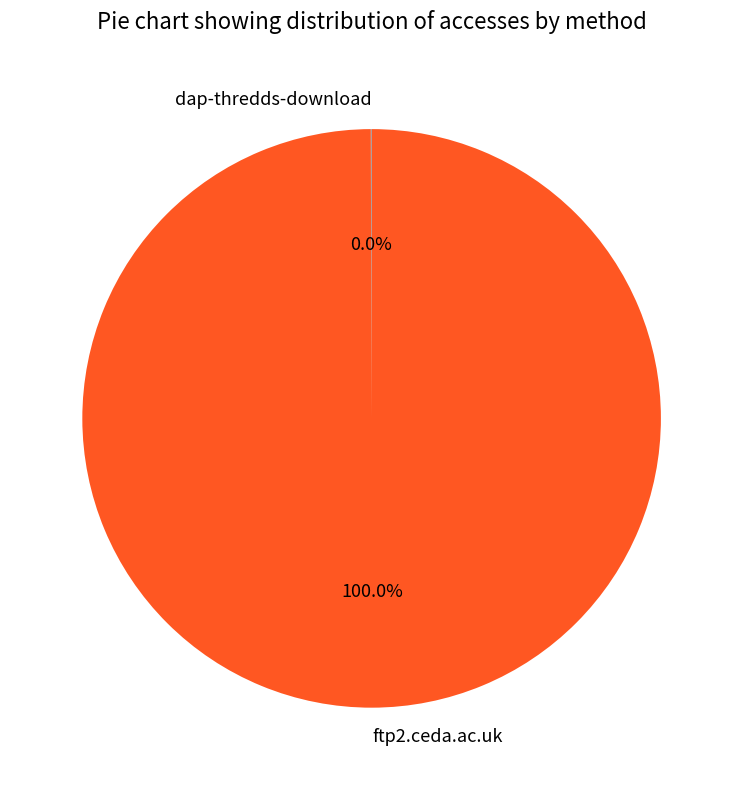

To the nearest percent, what is the average slice percentage?

50%